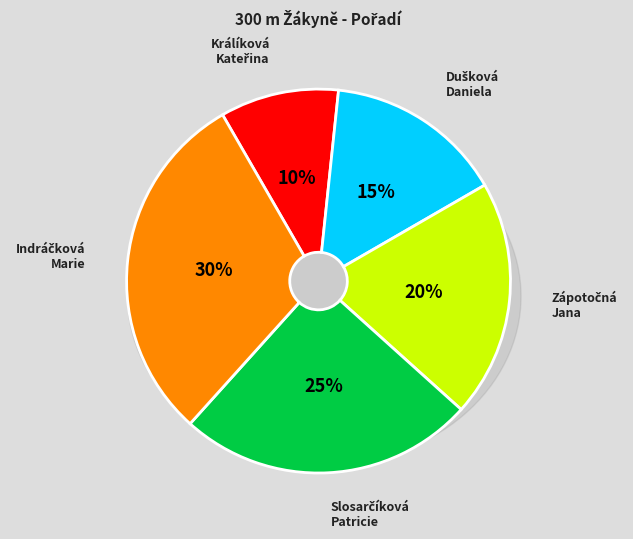

Count the number of slices in the pie.

5